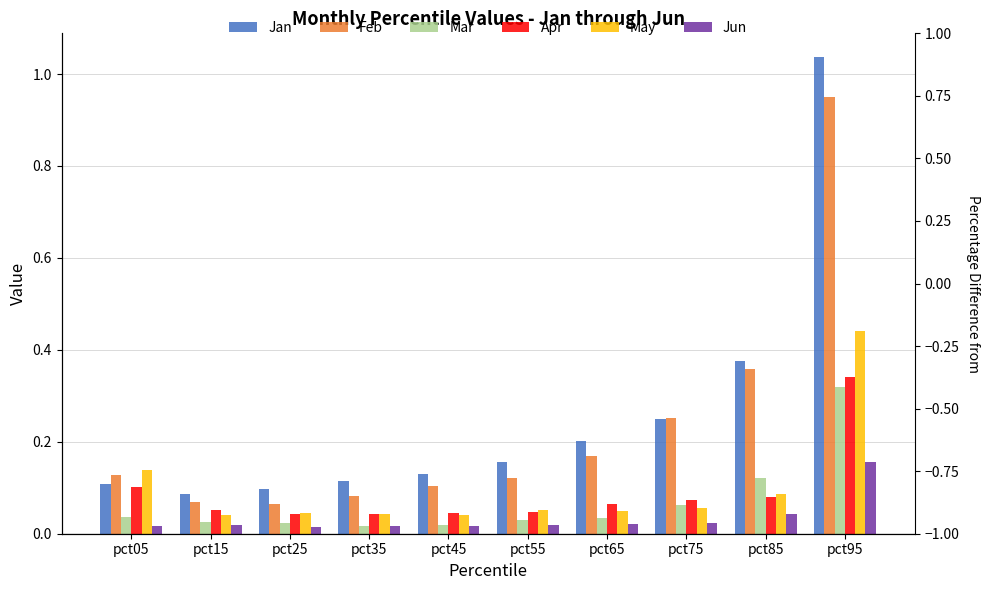

What is the difference between the highest and lowest values at pct85?

0.3